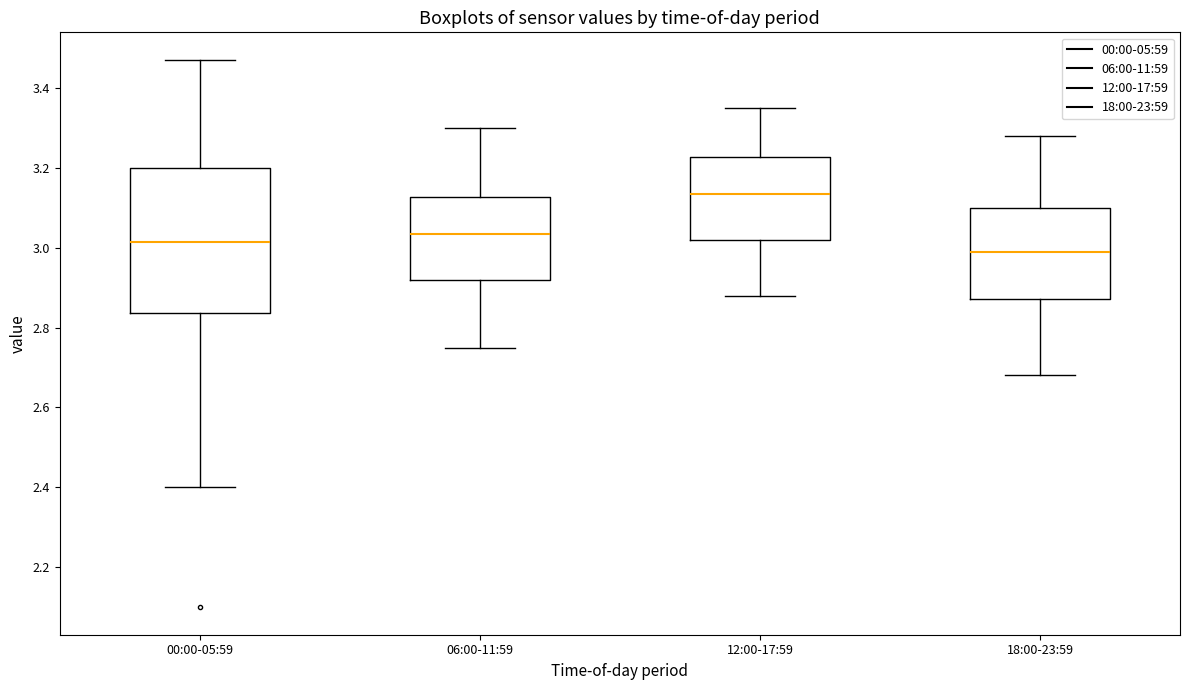

Which box is the tallest, from its lower edge to its upper edge?

00:00-05:59